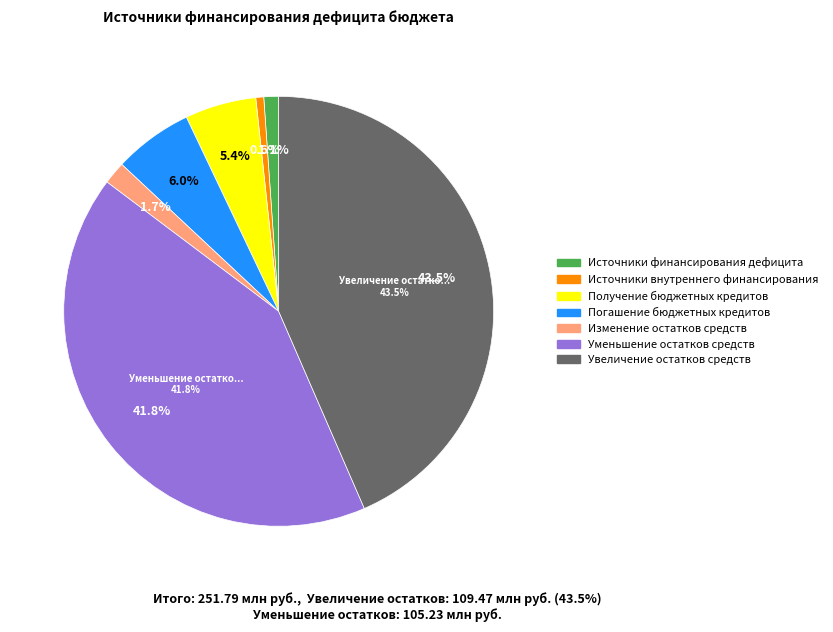

What percentage is the источники внутреннего финансирования slice, to the nearest percent?

1%